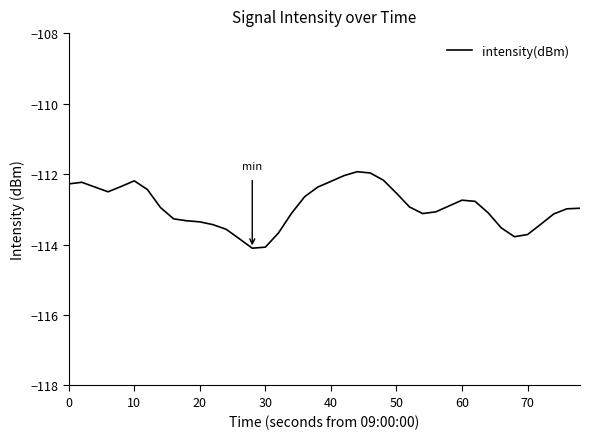

What is the greatest value displayed?

-111.9